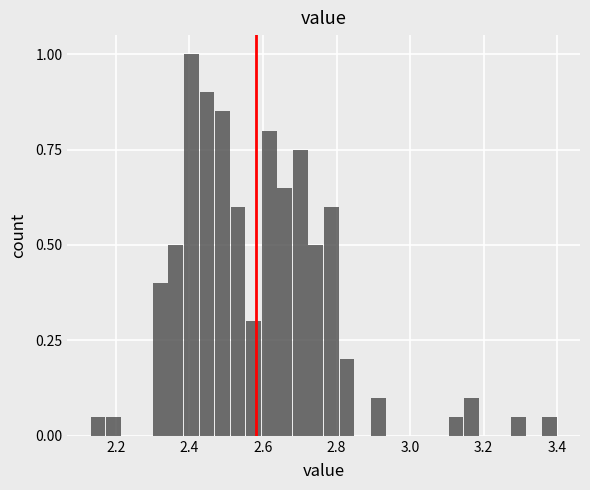

Around what value on the x-axis is the tallest bar? Give the approximate position of its centre, as read against the axis.

2.40